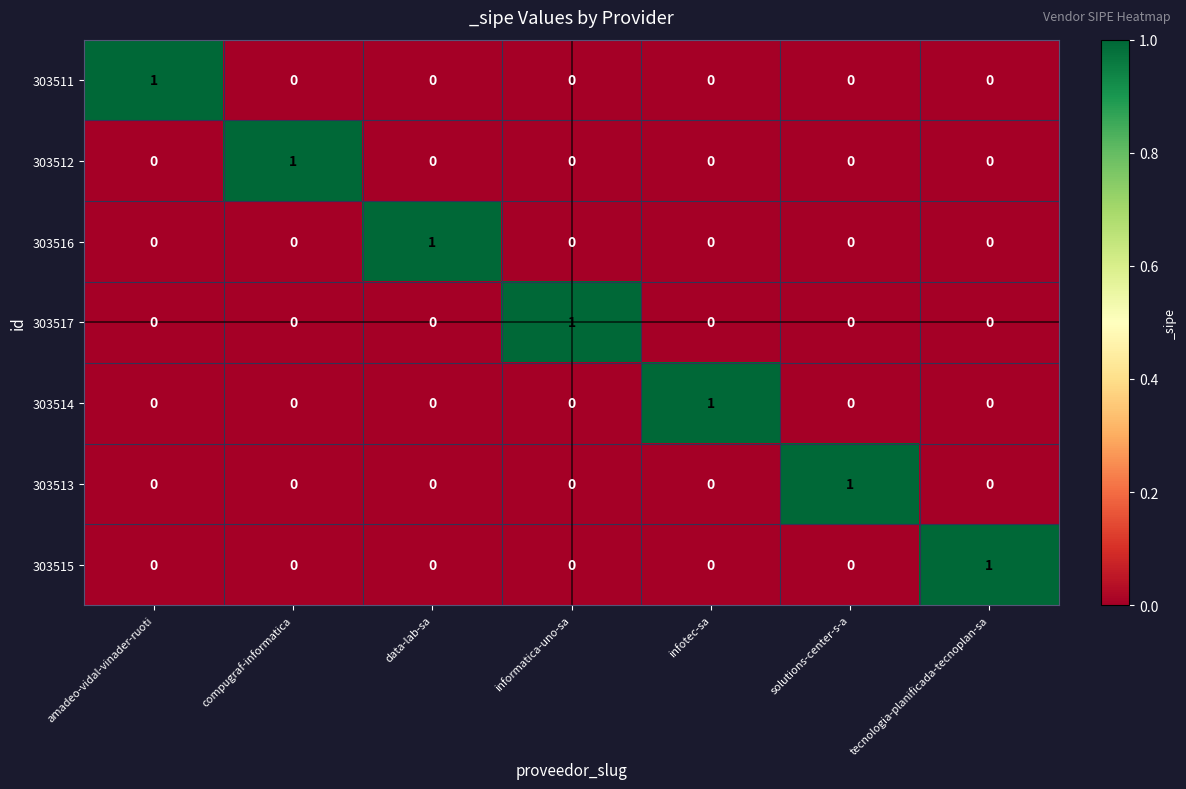

Which category has the highest value in the 303514 series?

infotec-sa